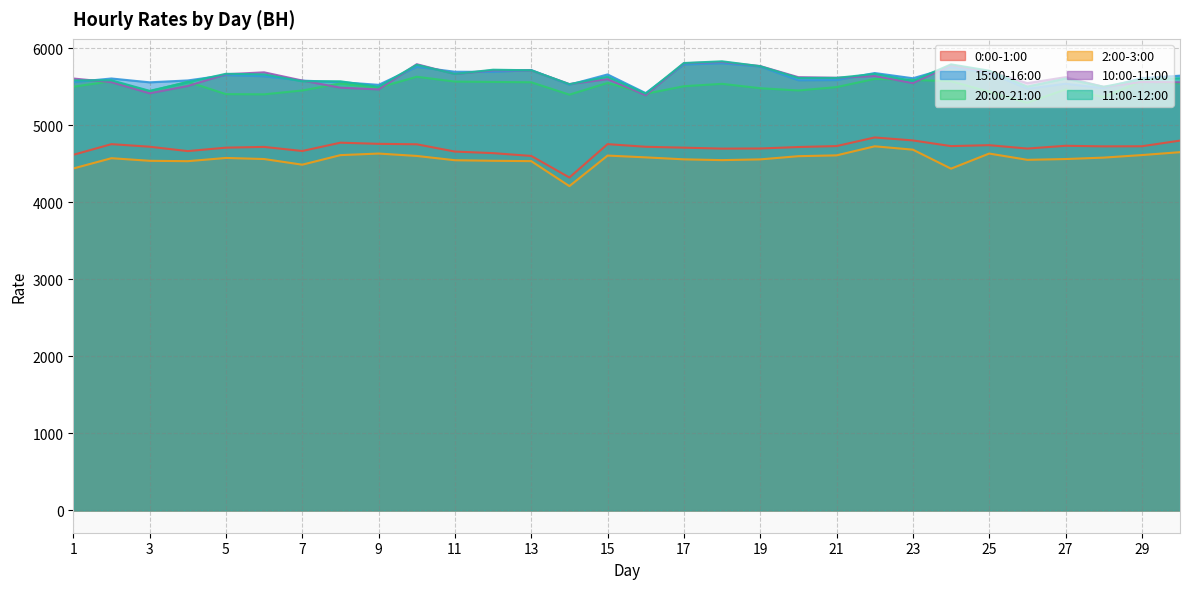

True or false: 20:00-21:00 and 2:00-3:00 cross at least once.

False